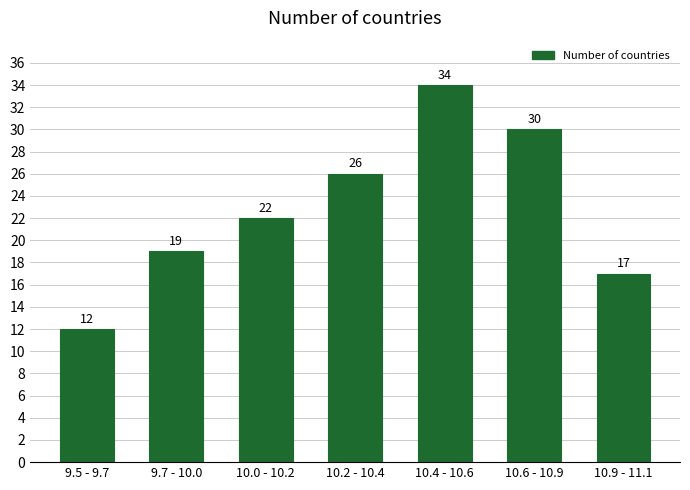

Reading left to right, transcribe all the data shown in this chart.

12	19	22	26	34	30	17